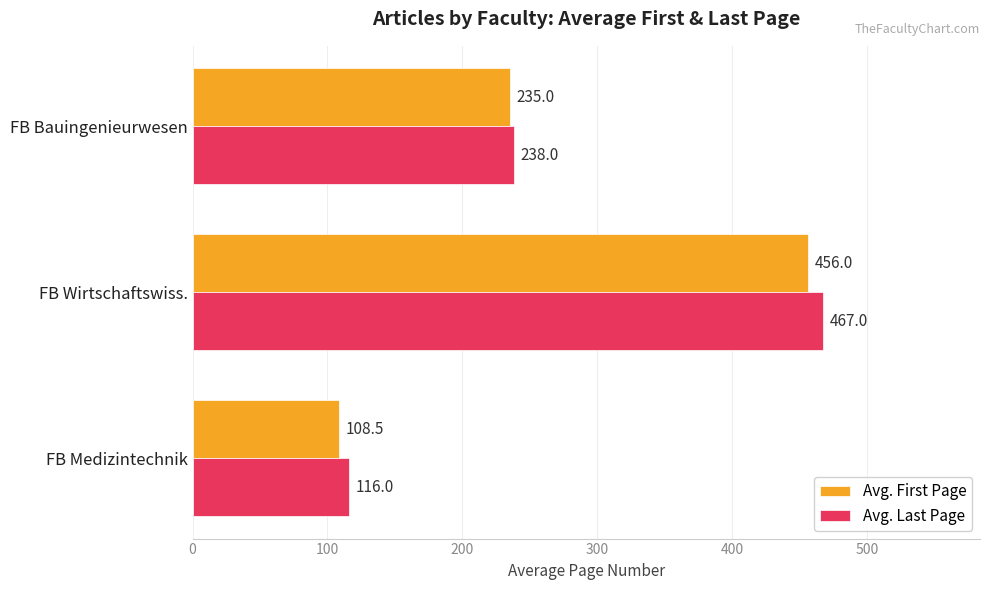

Rank the categories by Avg. Last Page value from highest to lowest.

FB Wirtschaftswiss., FB Bauingenieurwesen, FB Medizintechnik